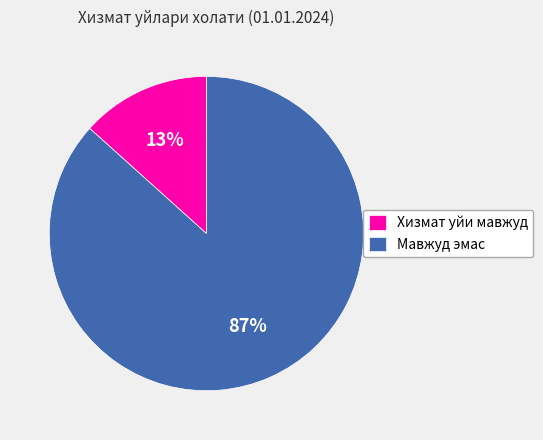

The Хизмат уйи мавжуд slice represents 25% of the pie. True or false?

False